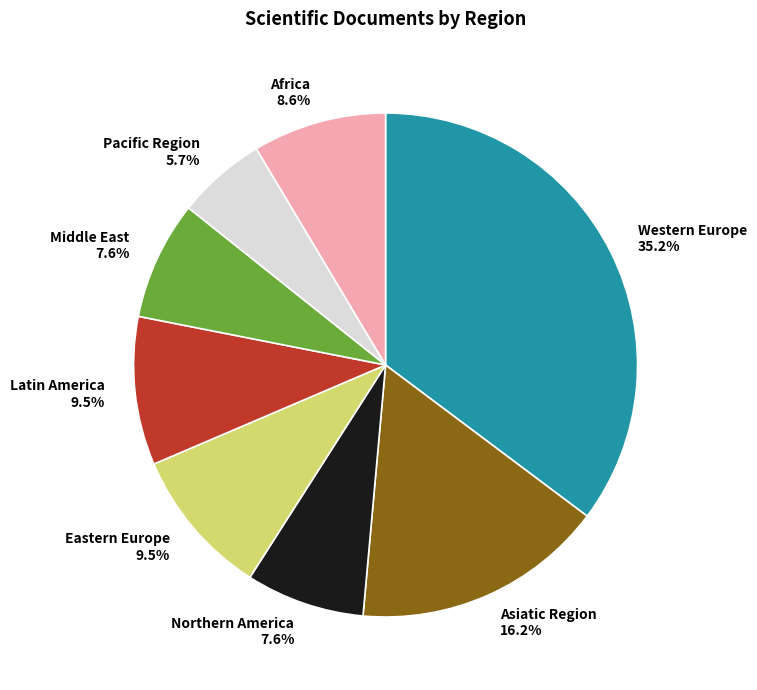

What is the total percentage of Pacific Region and Eastern Europe?

15.2%